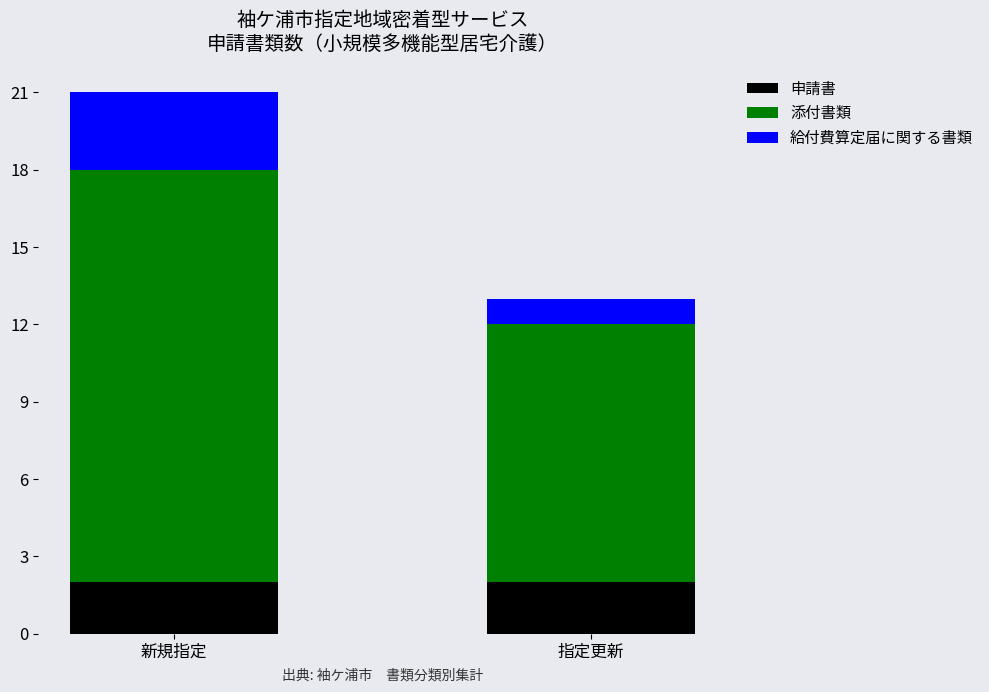

What are all the series names shown in the legend?

申請書, 添付書類, 給付費算定届に関する書類